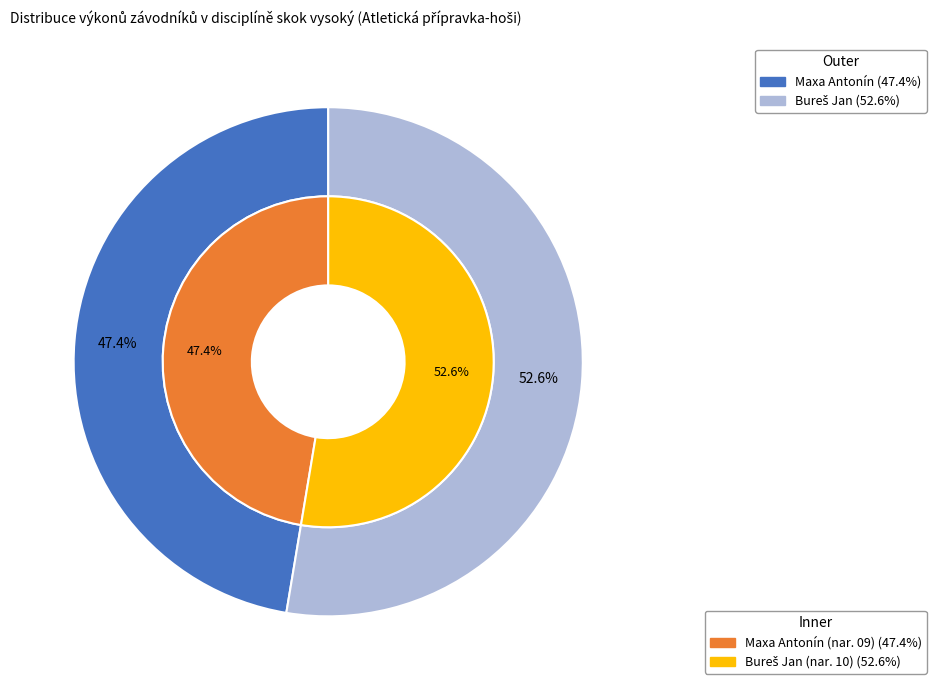

Rank the categories by value from lowest to highest.

Maxa Antonín, Bureš Jan